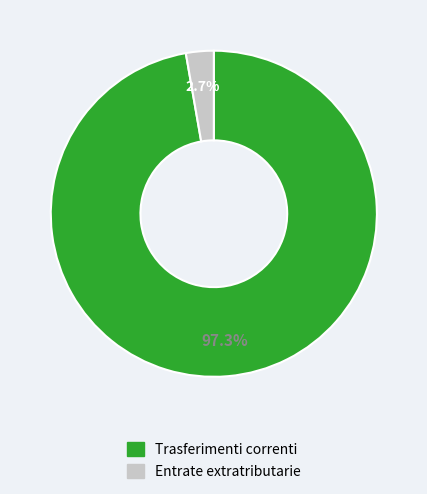

How many segments does this pie chart have?

2